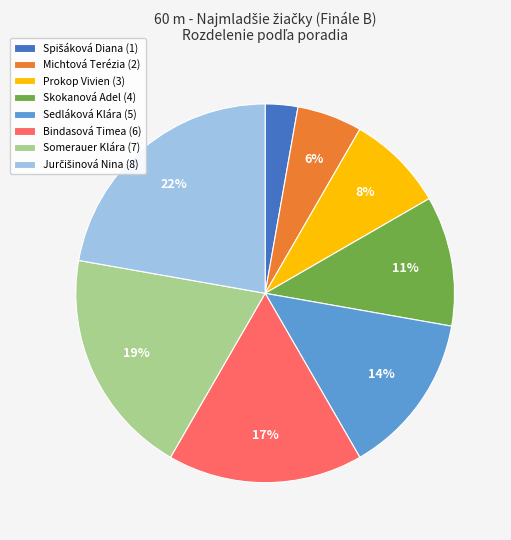

Count the number of slices in the pie.

8